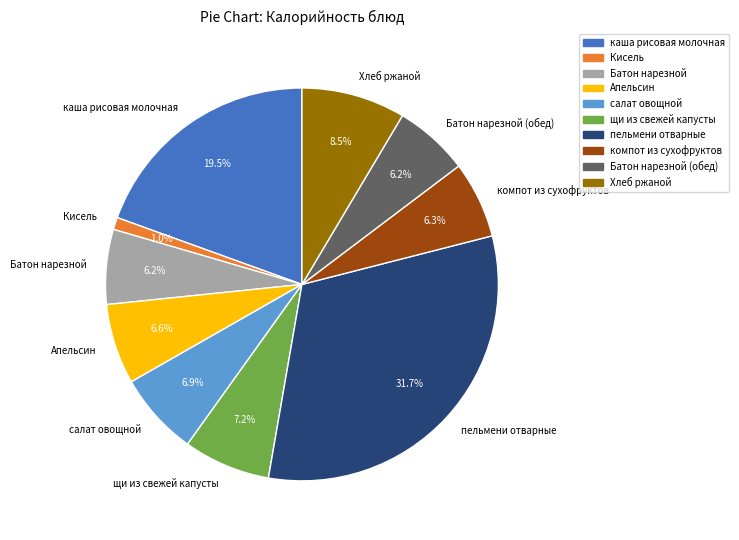

Is there any slice that represents more than half of the pie?

No